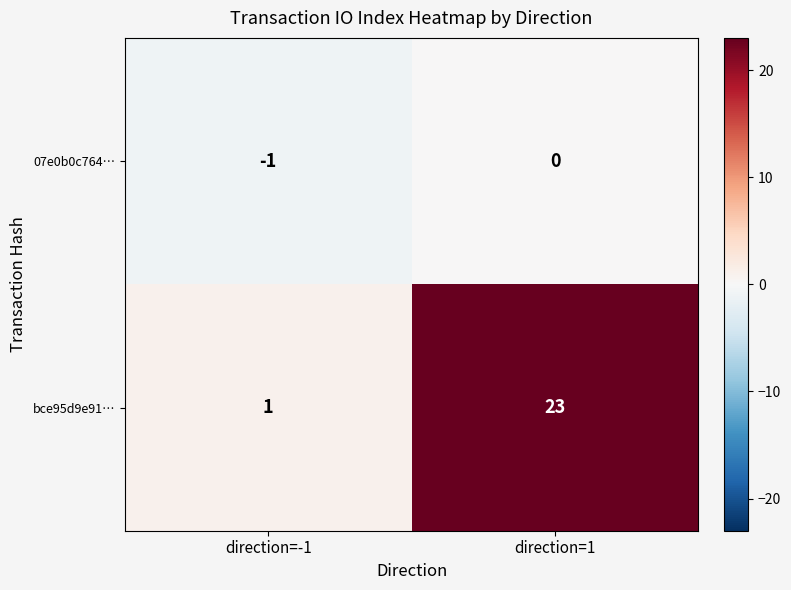

The bce95d9e91… series shows 23 at direction=1. True or false?

True